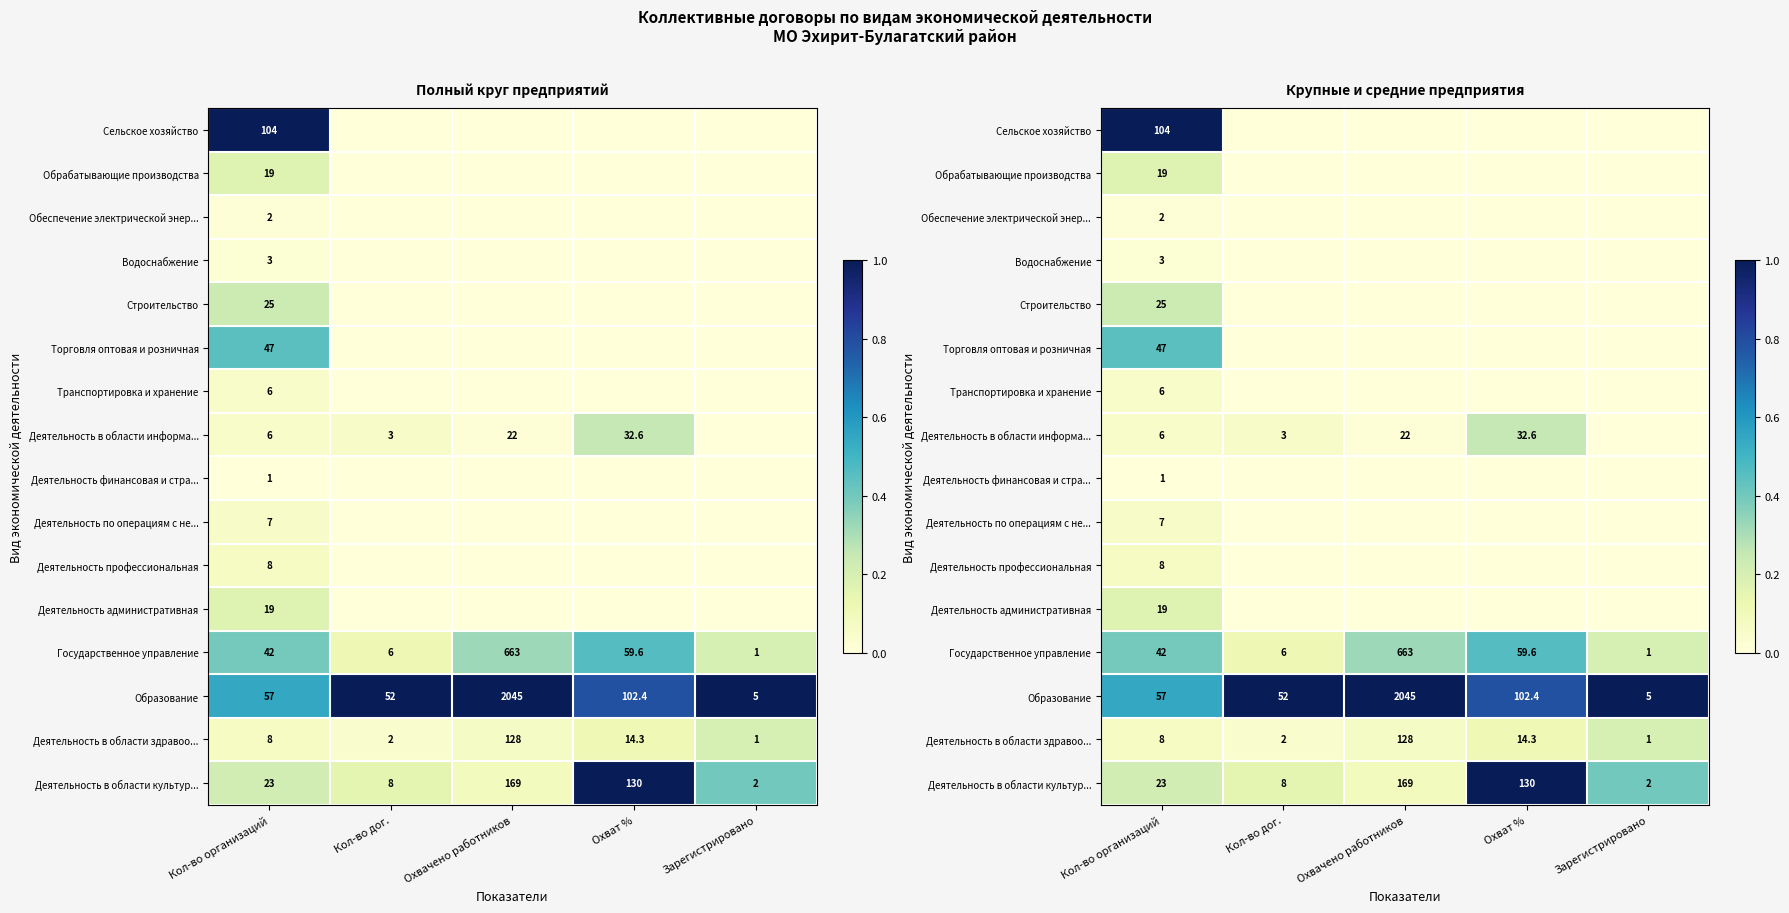

Is it true that Транспортировка и хранение equals 0.0 at Кол-во организаций?

False